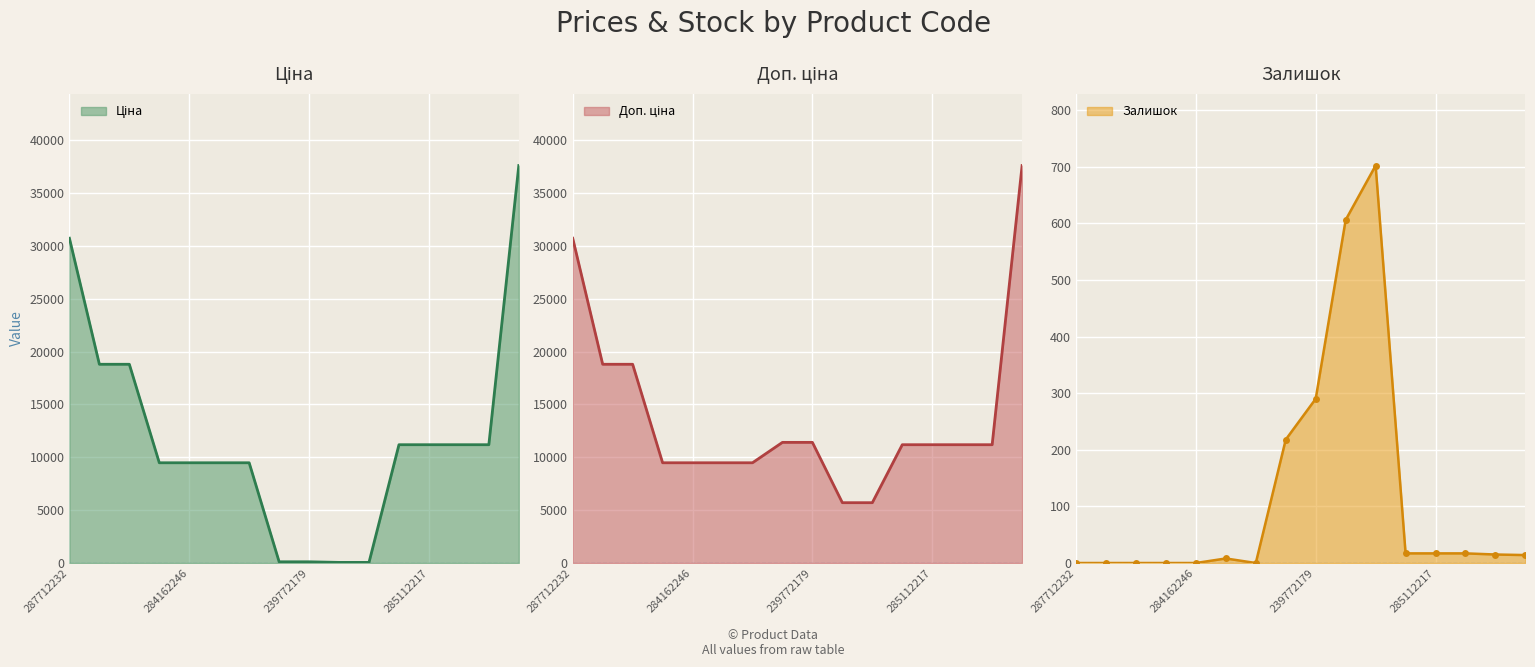

At which category does Залишок reach its first local valley?

284162244